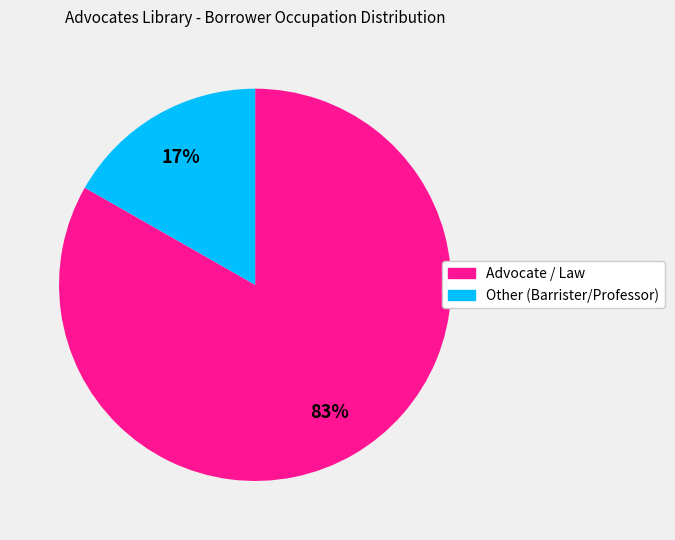

Does any single category account for the majority?

Yes